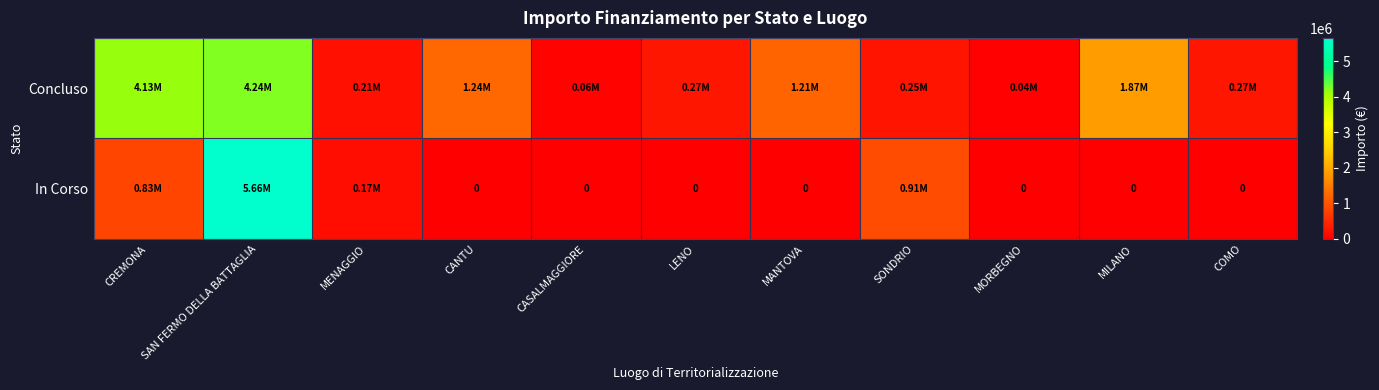

List the series in order of their overall mean, highest first.

Concluso, In Corso